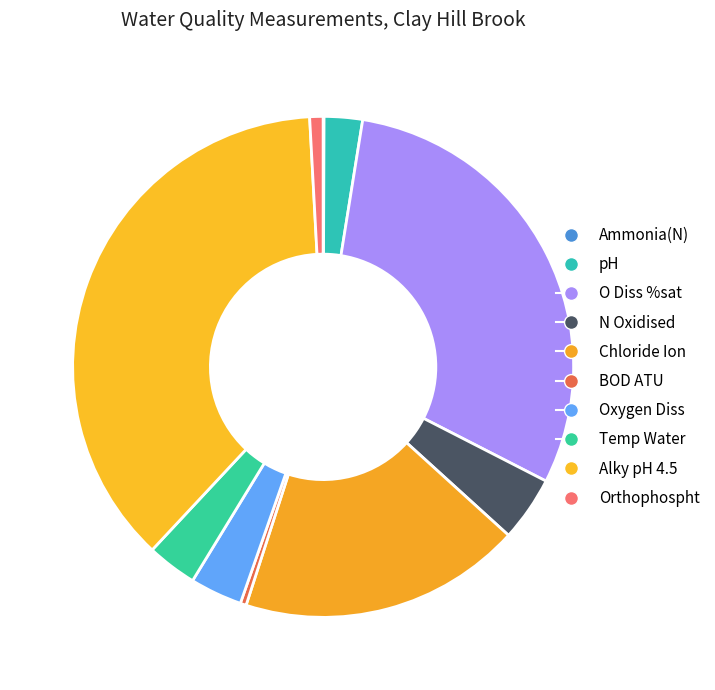

Does Ammonia(N) account for over 50% of the chart?

No